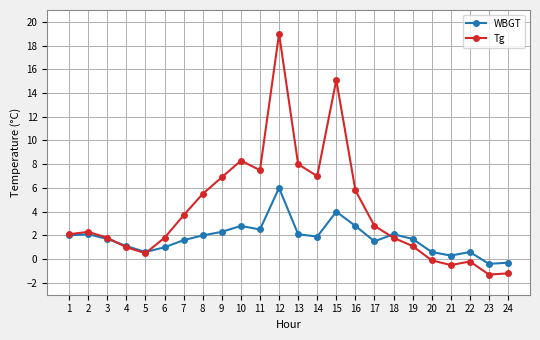

What is the maximum value for Tg?

19.0